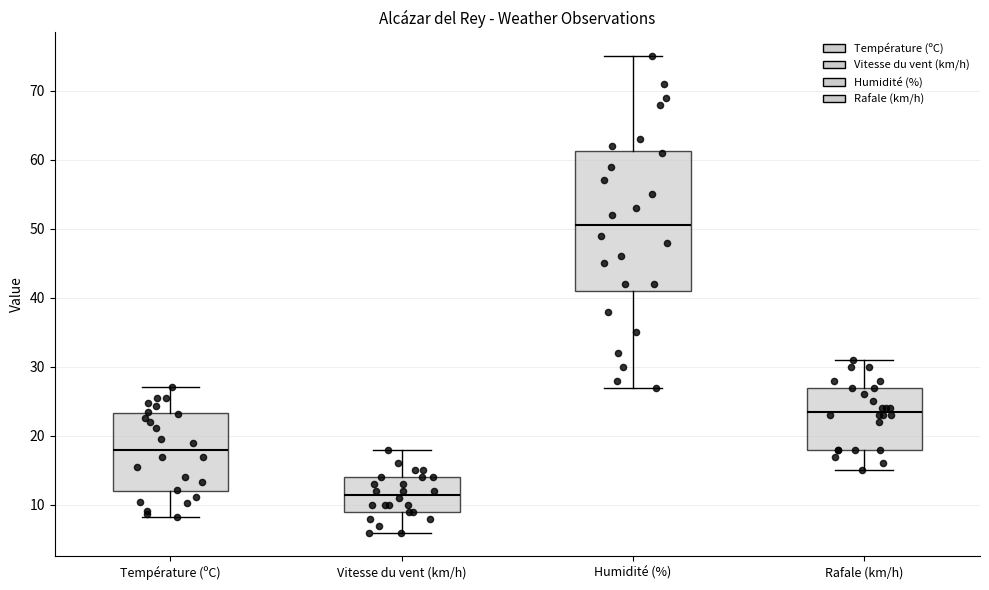

Which box's median line is the lowest?

Vitesse du vent (km/h)